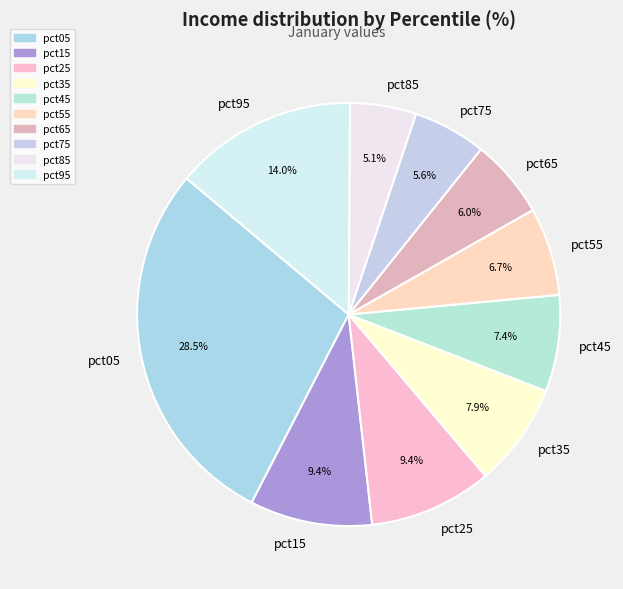

True or false: pct55 accounts for 1% of the total.

False